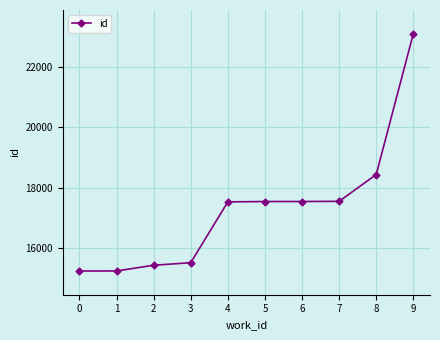

What is the value of the 9th point from the left?

18433